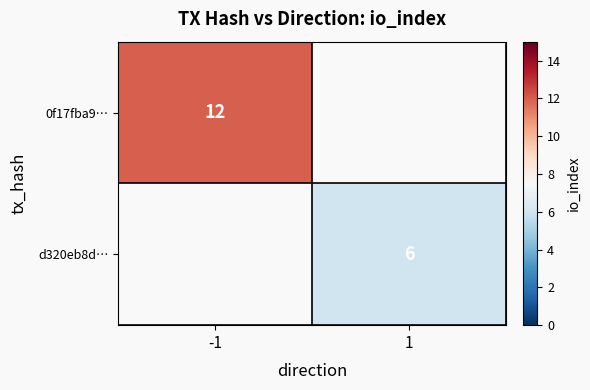

True or false: d320eb8d… has a value of 2 at 1.

False